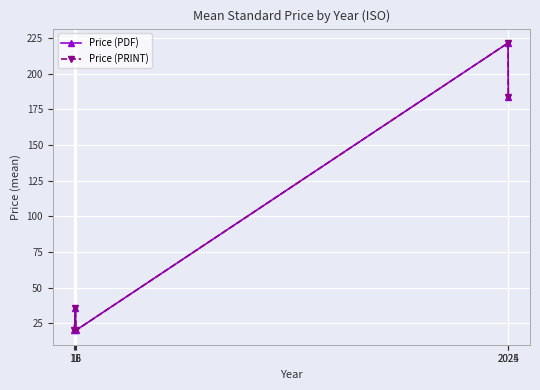

What is the difference between the maximum and minimum values in the Price (PRINT) series?

201.7